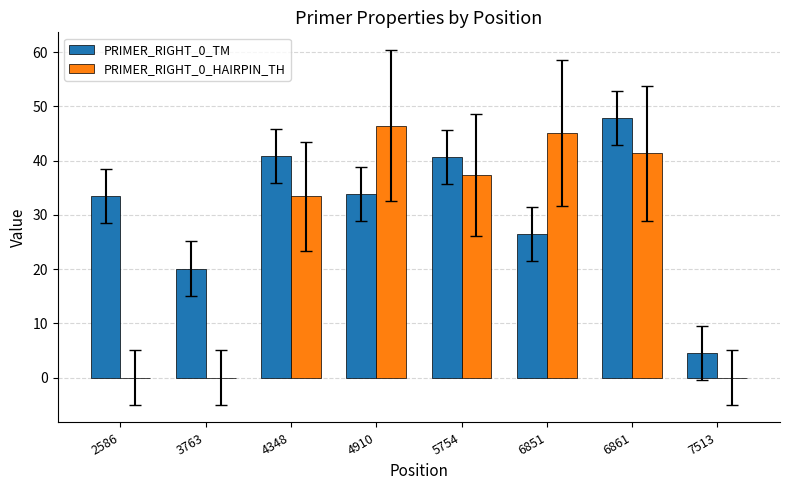

Is the value of PRIMER_RIGHT_0_HAIRPIN_TH at 7513 greater than the value of PRIMER_RIGHT_0_TM at 4348?

No